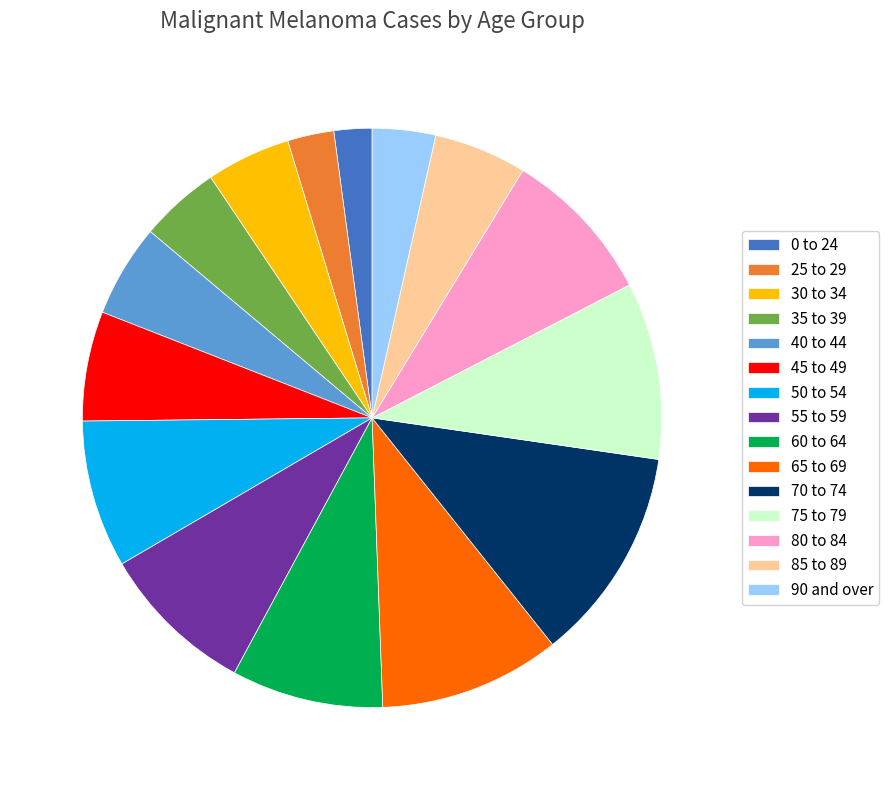

Do 50 to 54 and 35 to 39 together represent more than half of the pie?

No